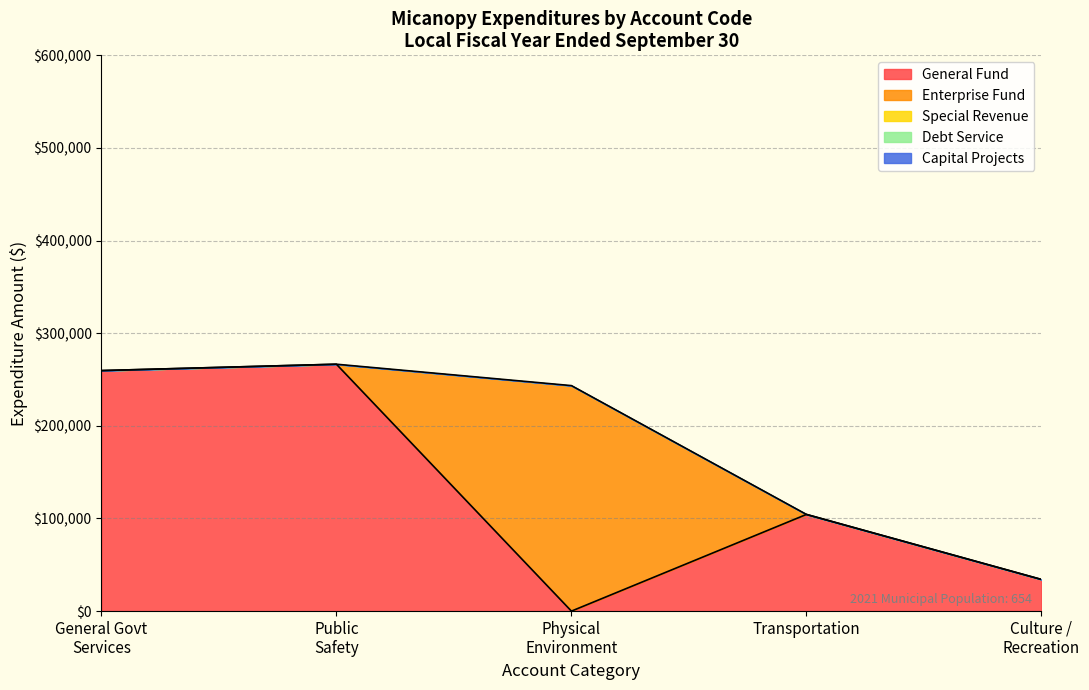

The value of Physical Environment at General Government Services is 243444. True or false?

True